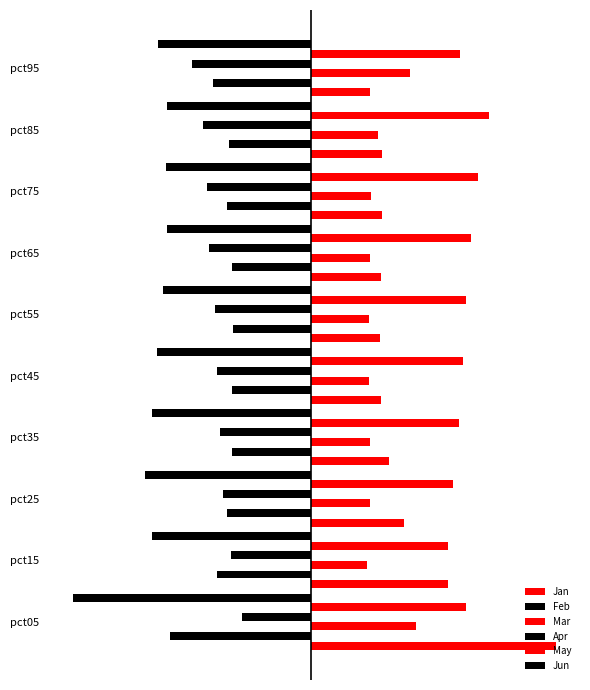

How many groups of bars are there?

10